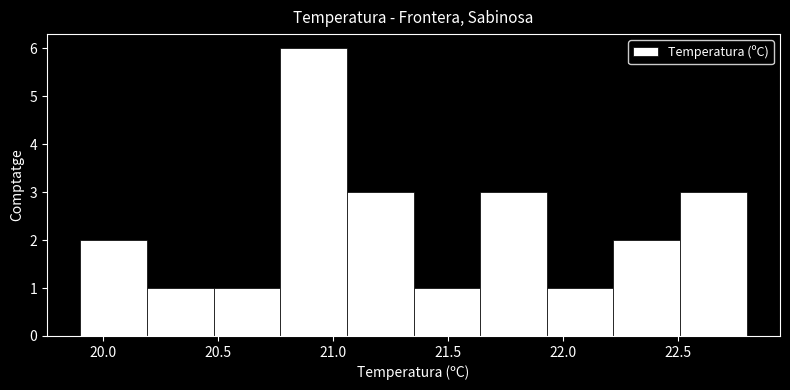

What is the height of the bar covering 21.06 to 21.35 on the x-axis? Neither the bar edges nor the heights are printed on the chart, so give them approximately, as read against the axes.

3